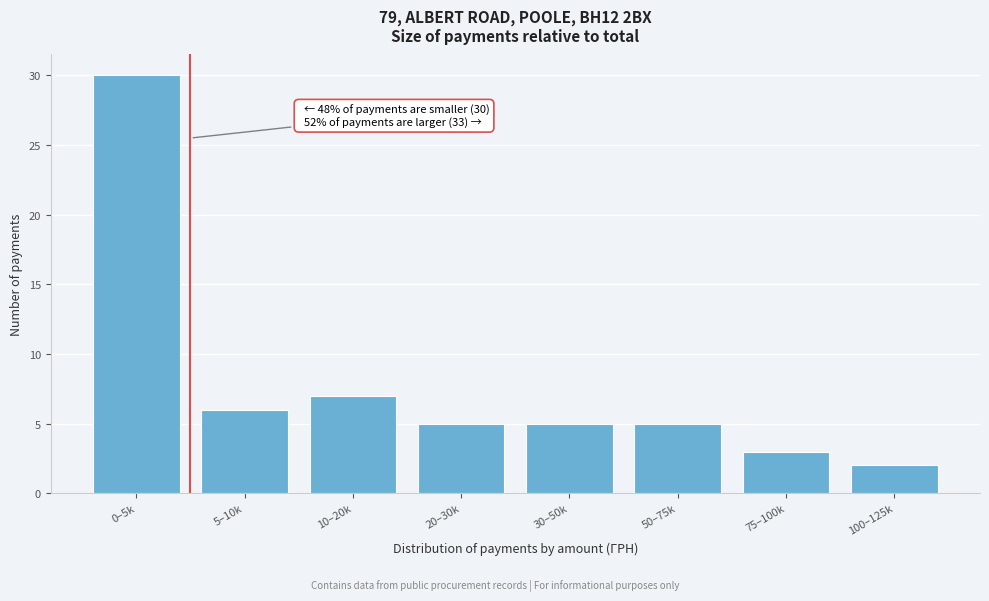

Reading left to right, list all the values displayed in this chart.

0–5k=30	5–10k=6	10–20k=7	20–30k=5	30–50k=5	50–75k=5	75–100k=3	100–125k=2